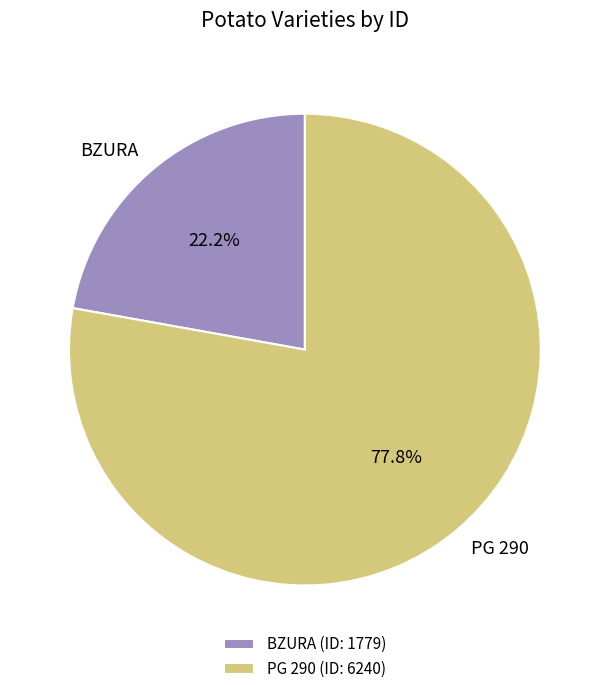

The PG 290 slice represents 93% of the pie. True or false?

False